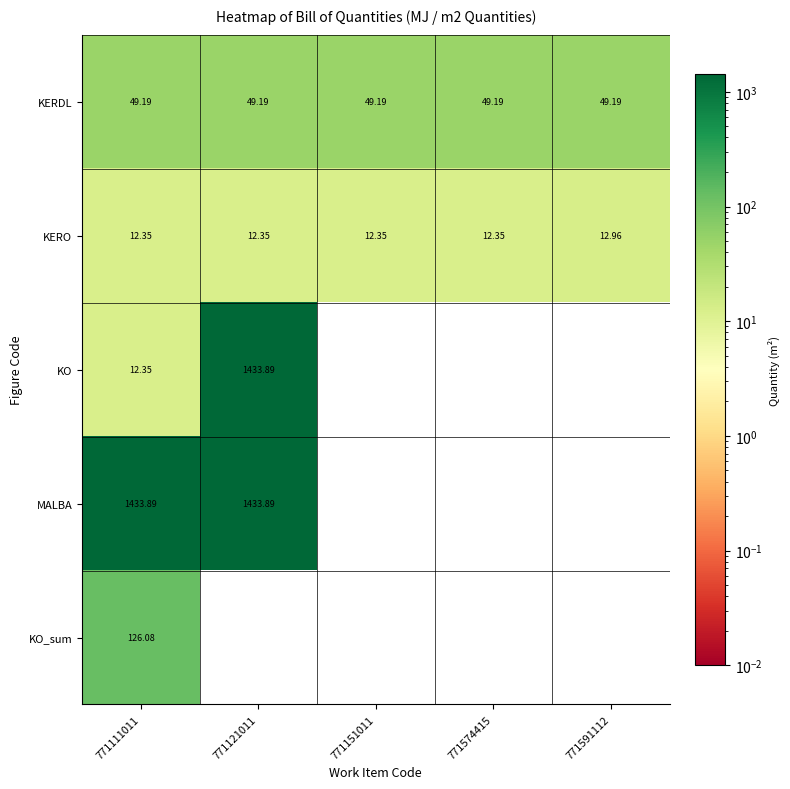

Is the value of KO_sum at 771121011 greater than the value of KERDL at 771151011?

No